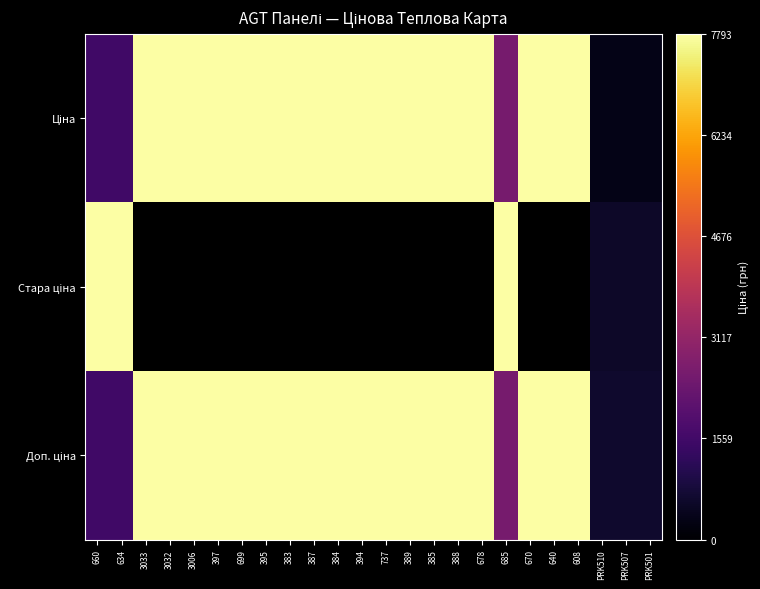

What is the sum of all Доп. ціна values?

147787.1